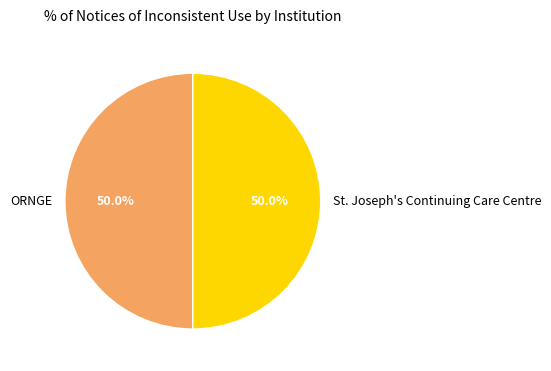

True or false: ORNGE accounts for 63% of the total.

False